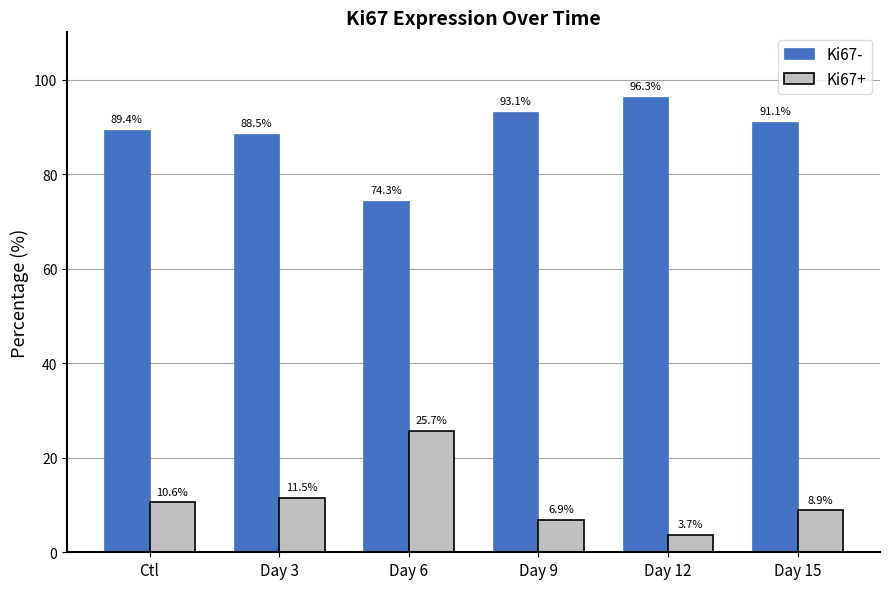

True or false: Ki67- has a value of 89.4 at Ctl.

True